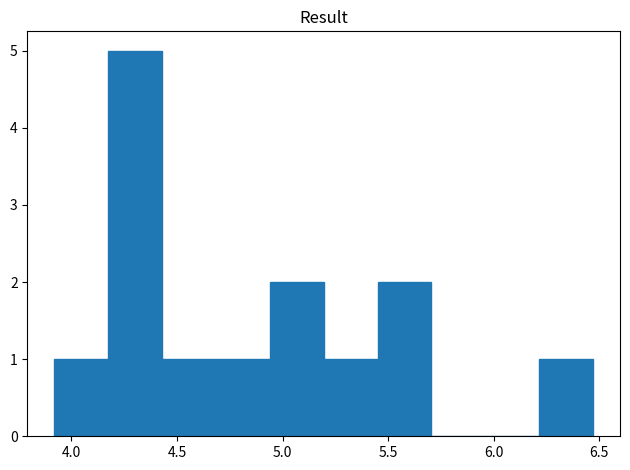

Reading left to right, transcribe this chart: for each bar, give the range it covers on the x-axis and its height. Neither the bar edges nor the heights are printed on the chart, so give them approximately, as read against the axes.

3.920 to 4.175: 1
4.175 to 4.430: 5
4.430 to 4.685: 1
4.685 to 4.940: 1
4.940 to 5.195: 2
5.195 to 5.450: 1
5.450 to 5.705: 2
5.705 to 5.960: 0
5.960 to 6.215: 0
6.215 to 6.470: 1